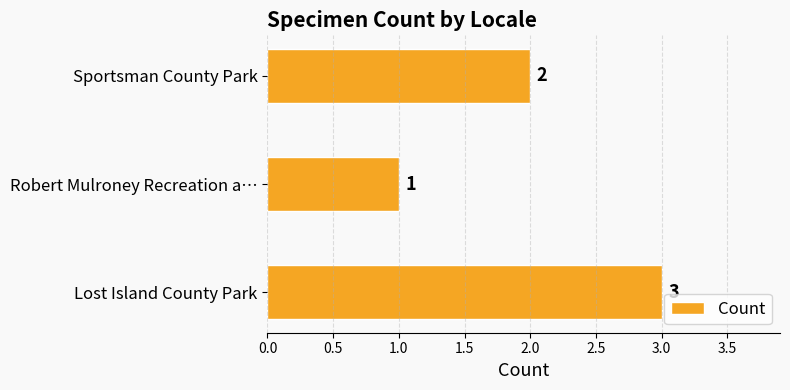

List the labels in order of value, largest first.

Lost Island County Park, Sportsman County Park, Robert Mulroney Recreation a…